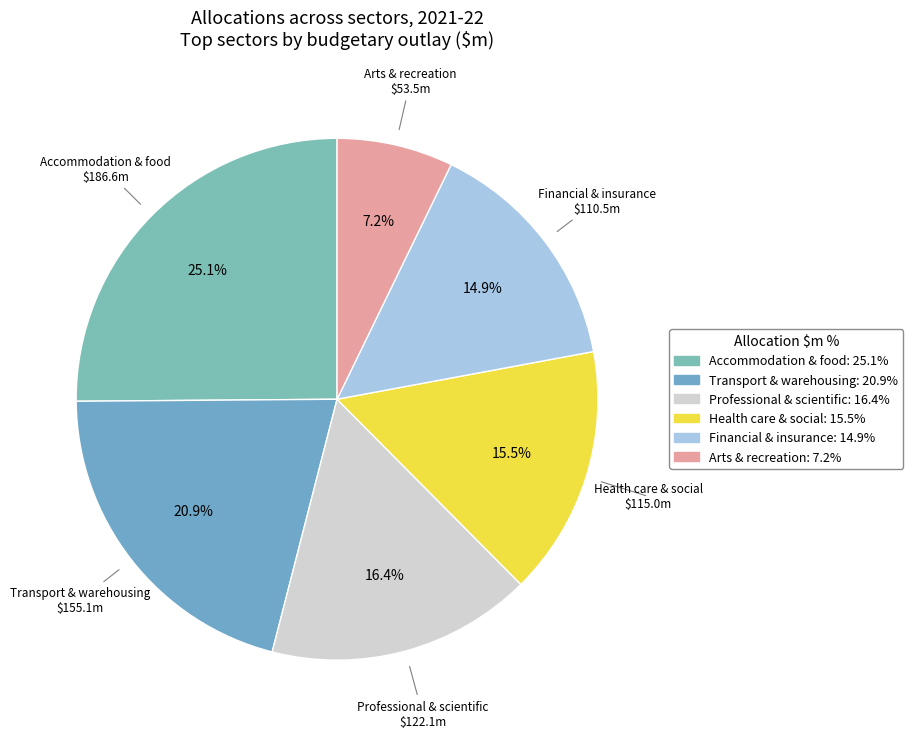

Which slice is the largest?

Accommodation & food